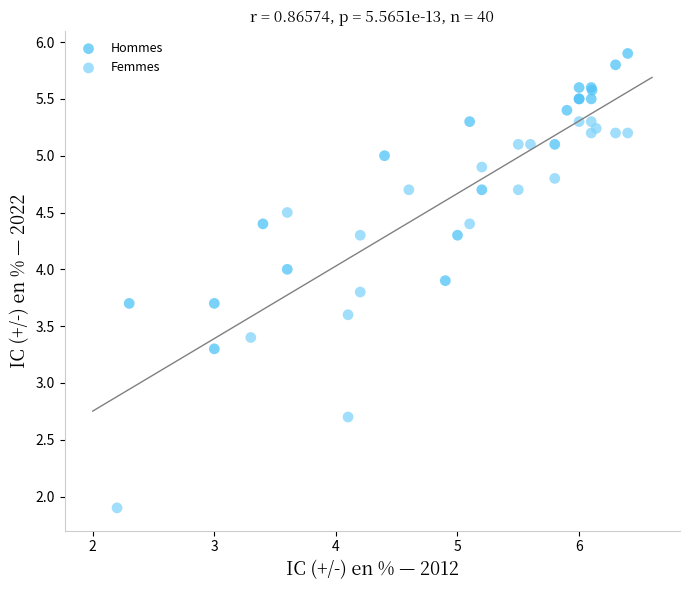

Which series reaches the maximum Y coordinate?

Hommes